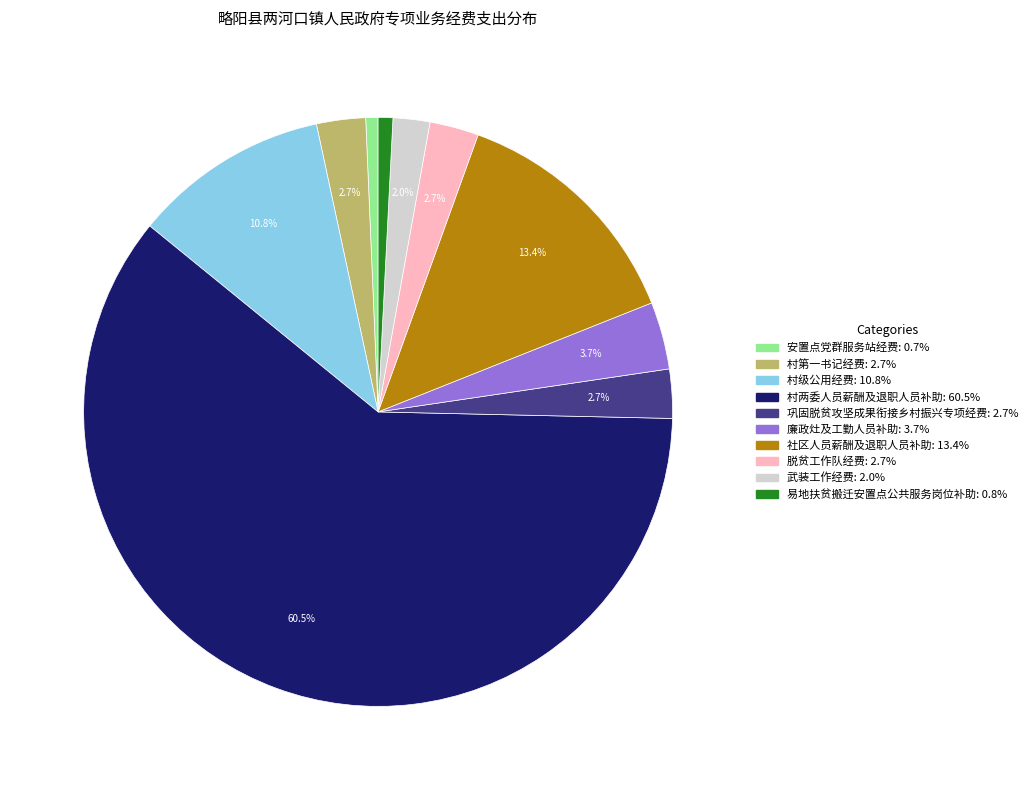

To the nearest percent, what portion does 村第一书记经费 represent?

3%